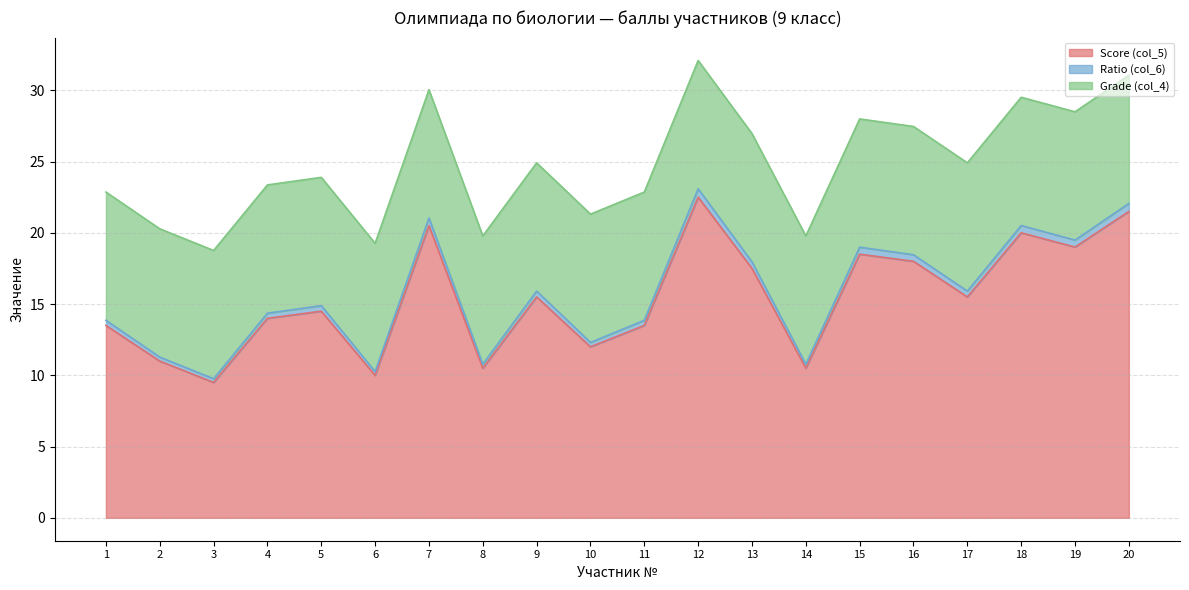

What is the value of the Score (col_5) point at the 3rd from the left?

9.5